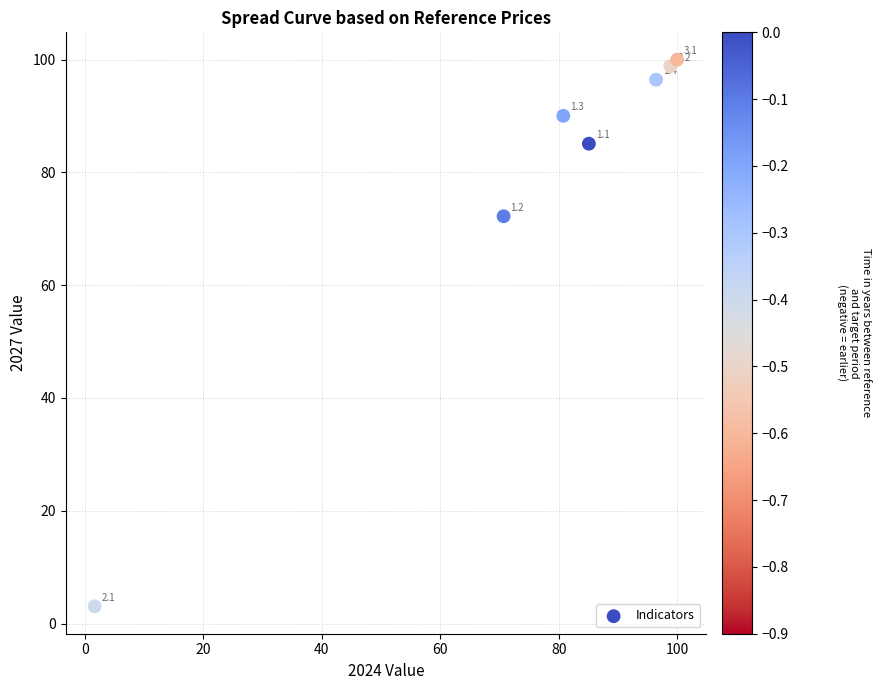

What Y value in the scatter plot is closest to 51?

72.2